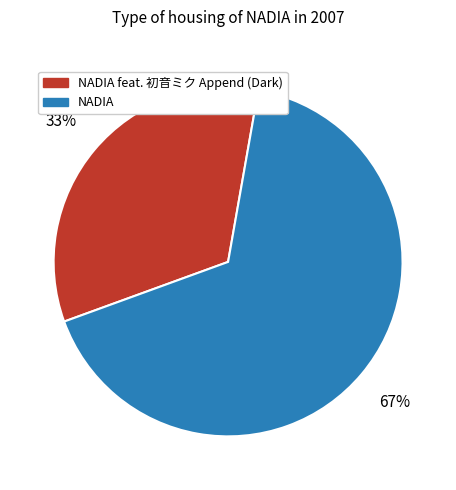

Is there a majority slice in this chart?

Yes